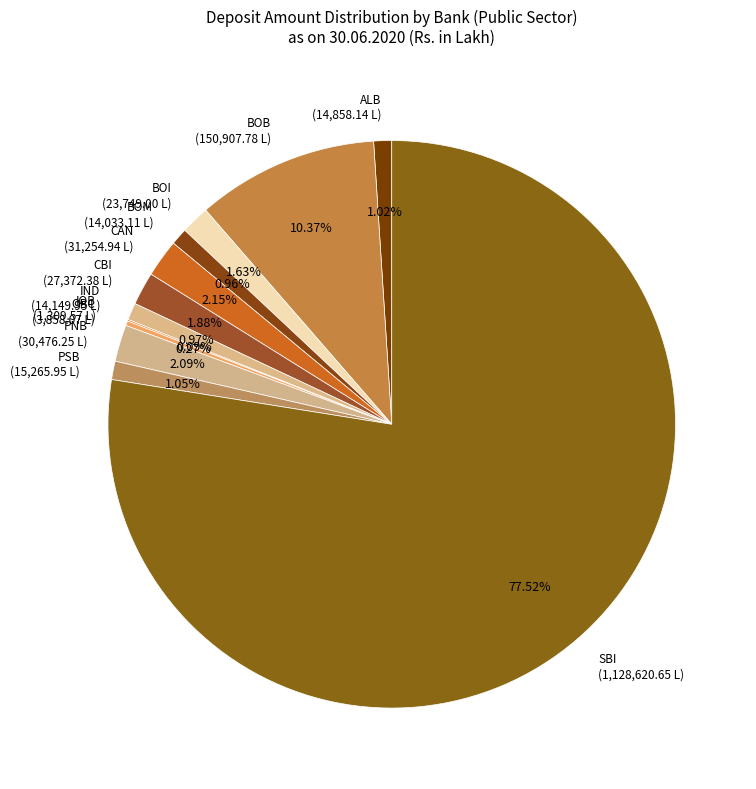

What percentage is NOT represented by PSB?

99.0%